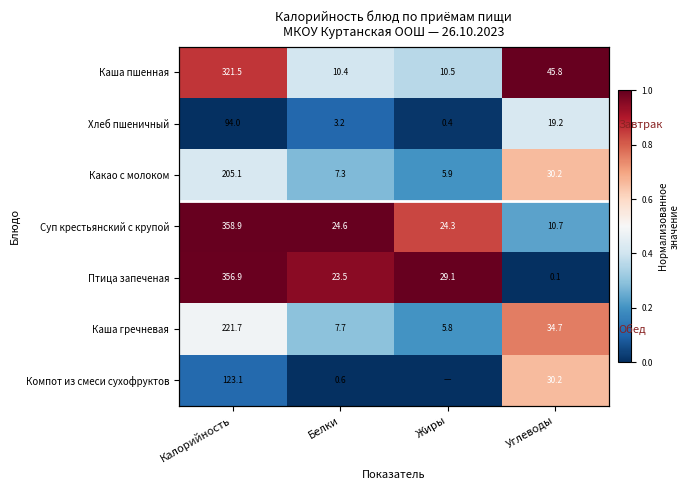

What is the spread (max minus min) of values at Жиры?

1.0